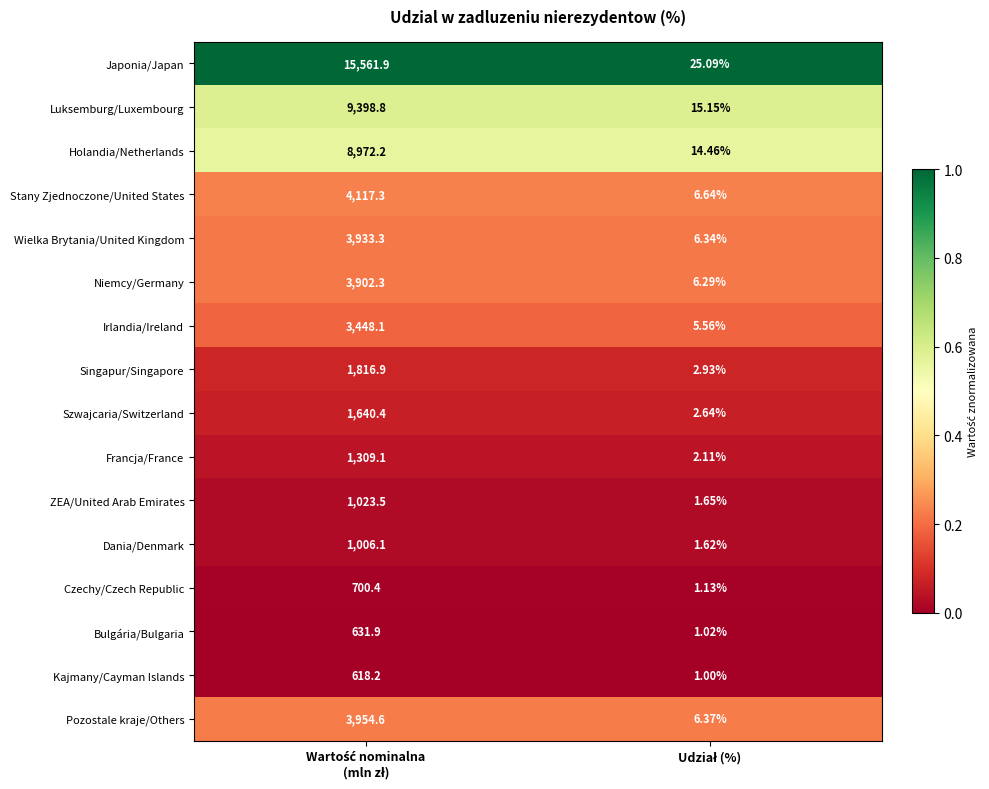

List the series in order of their peak value, highest first.

Japonia/Japan, Luksemburg/Luxembourg, Holandia/Netherlands, Stany Zjednoczone/United States, Pozostale kraje/Others, Wielka Brytania/United Kingdom, Niemcy/Germany, Irlandia/Ireland, Singapur/Singapore, Szwajcaria/Switzerland, Francja/France, ZEA/United Arab Emirates, Dania/Denmark, Czechy/Czech Republic, Bulgária/Bulgaria, Kajmany/Cayman Islands